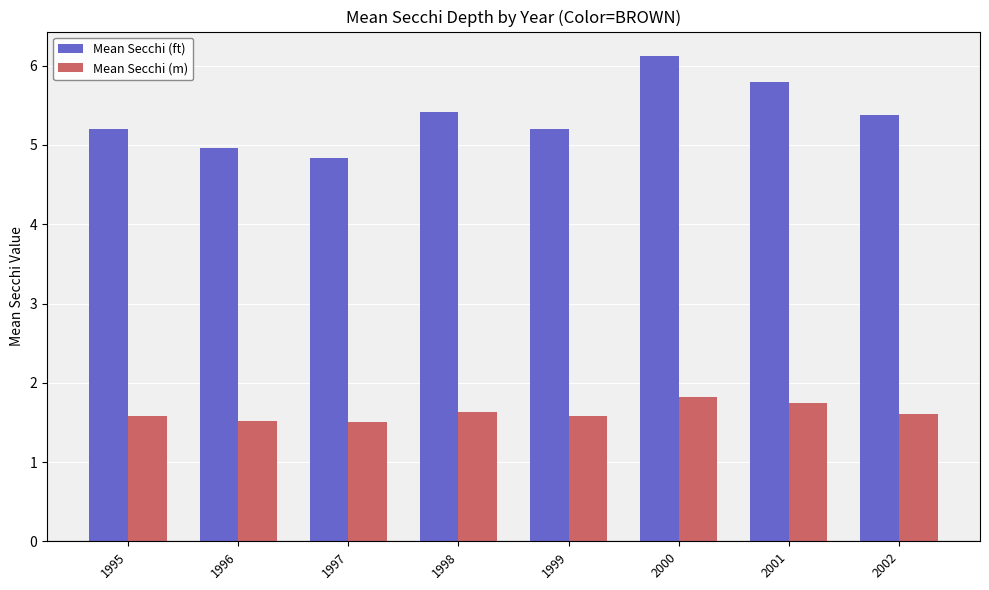

At how many categories does at least one series exceed 1?

8